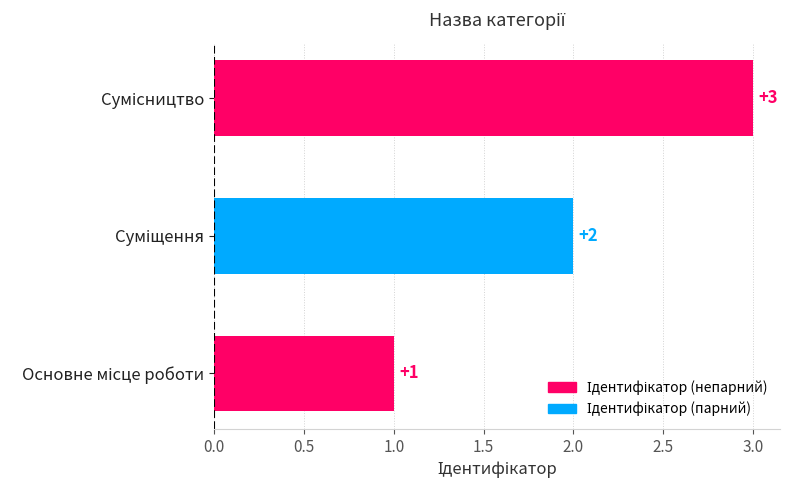

Count the values in the range 1 to 3.

3